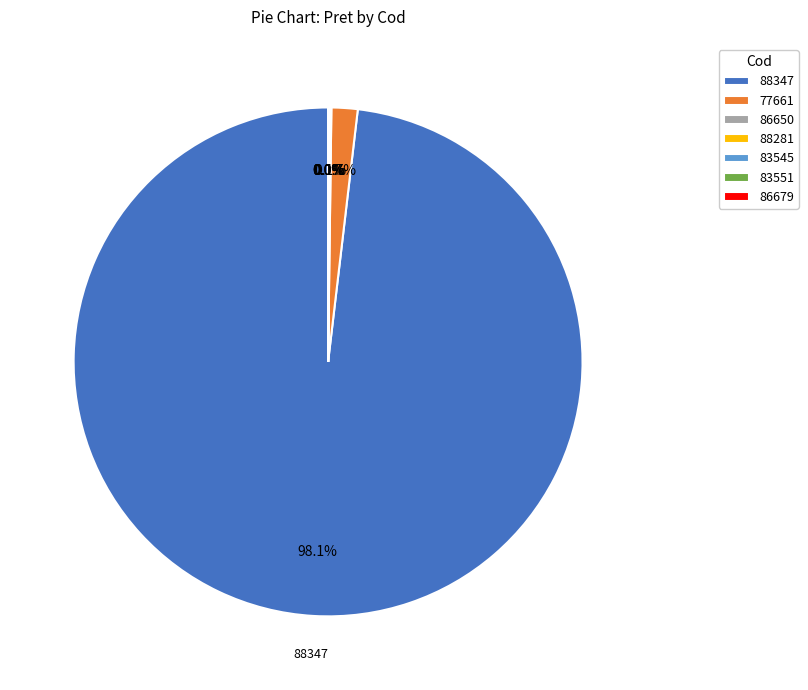

To the nearest percent, what is the difference between the largest and smallest slice percentages?

98%